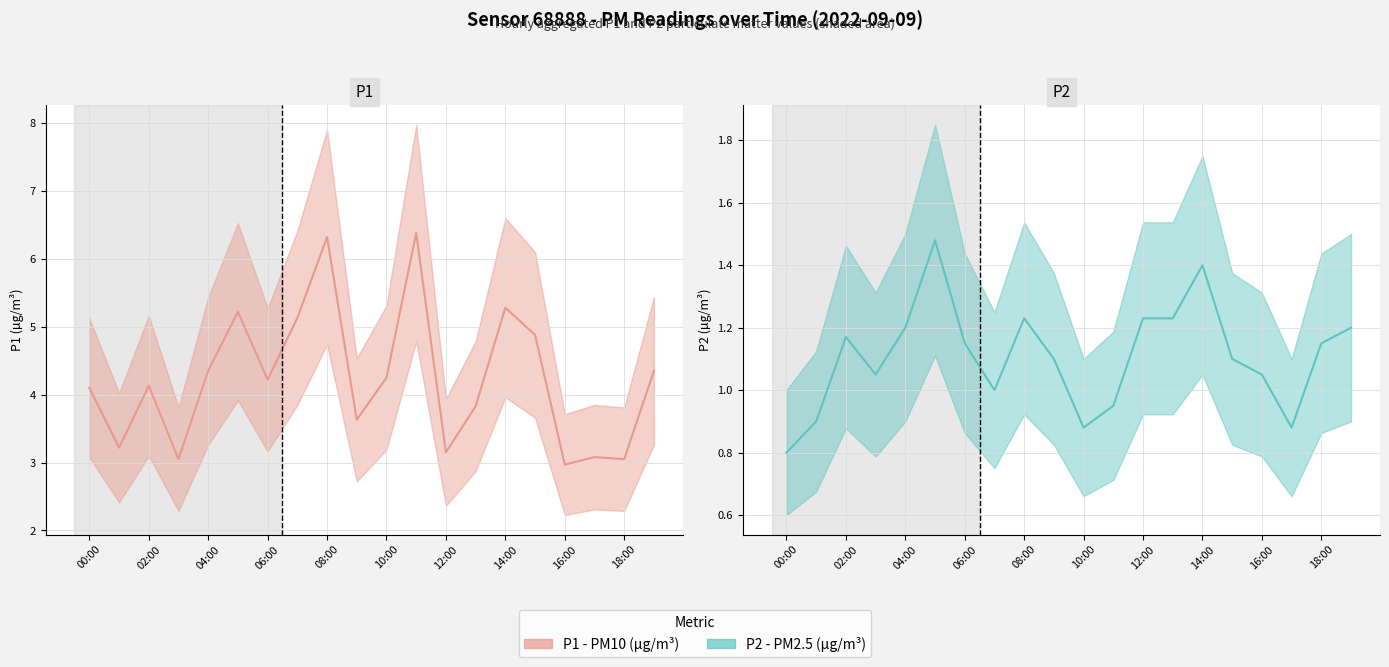

True or false: P1 (line) has more than 1 points higher than both neighbors.

True